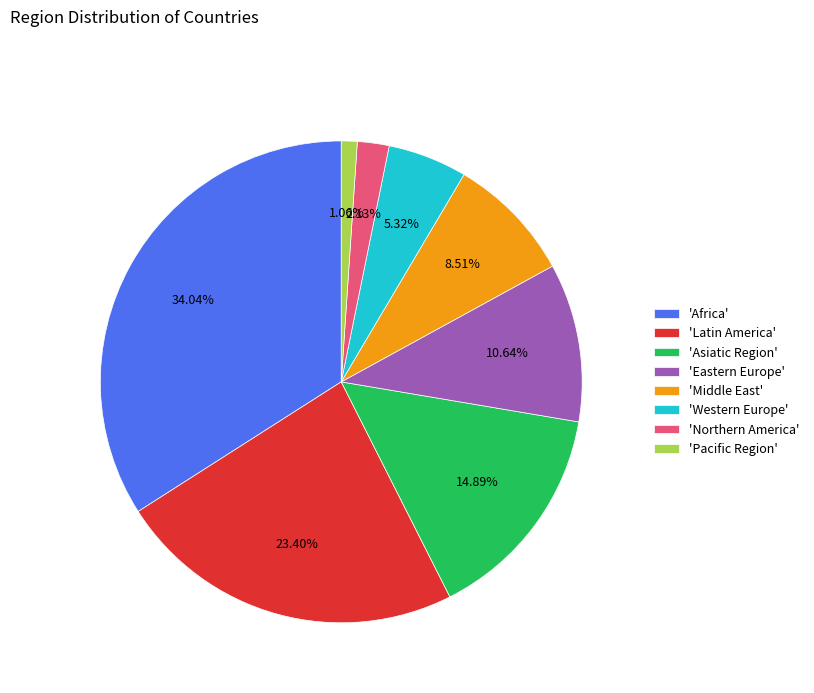

Which has a higher value, 'Pacific Region' or 'Asiatic Region'?

'Asiatic Region'